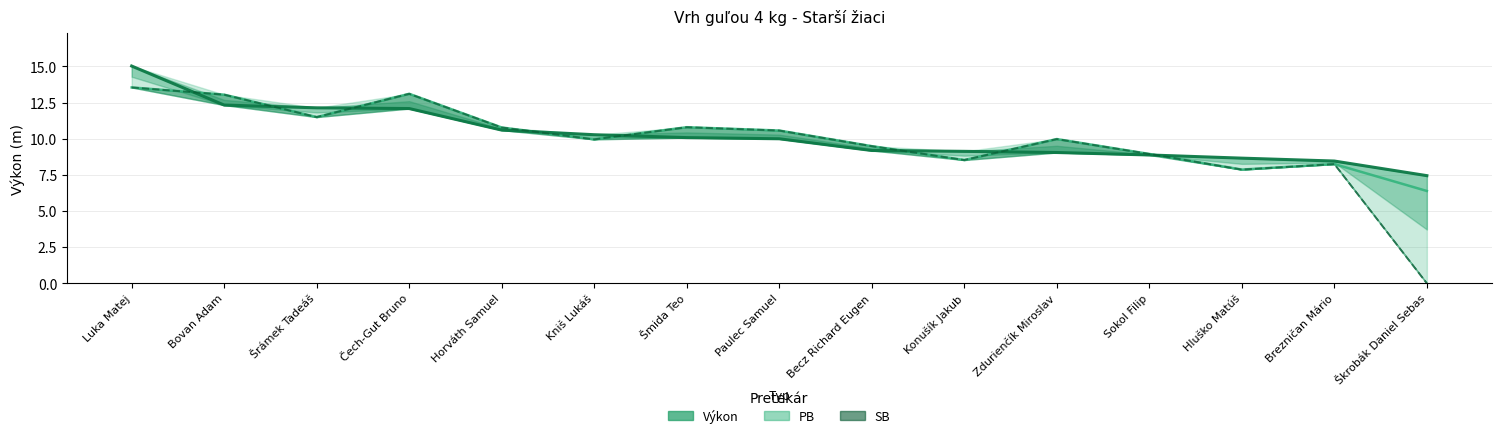

Which series changed the most between Konušík Jakub and Brezničan Mário?

Výkon